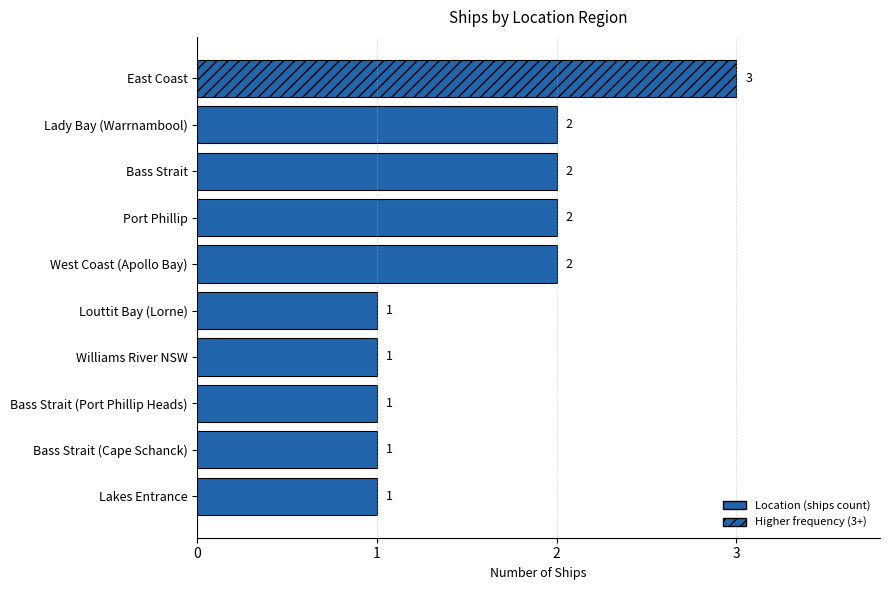

What is the change in value from Williams River NSW to Lady Bay (Warrnambool)?

+1